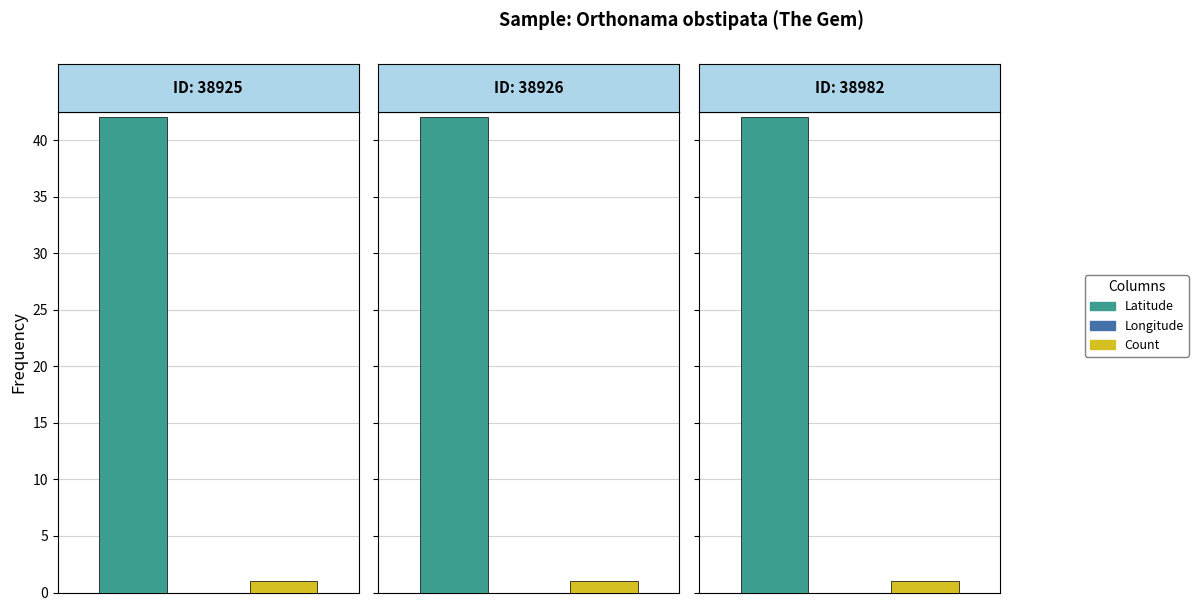

Reading left to right, transcribe all the data shown in this chart.

Latitude: 38925=42.1	38926=42.1	38982=42.1
Longitude: 38925=-91.3	38926=-91.3	38982=-91.3
Count: 38925=1.0	38926=1.0	38982=1.0